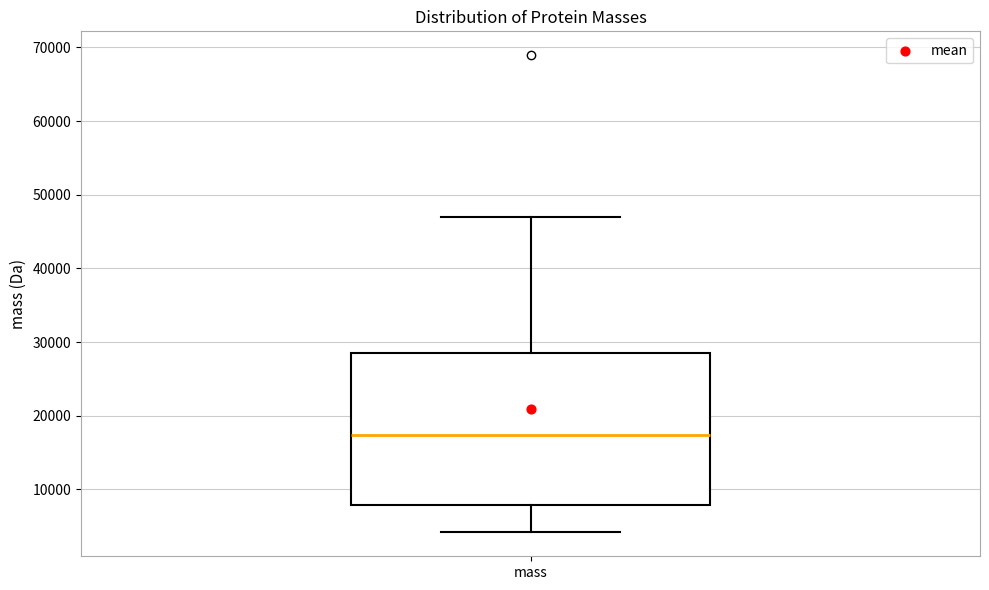

Read this box plot against the y-axis: the position of the median line, the range covered by the box, and the ends of both whiskers. The values are not printed on the chart, so give them approximately, as read against the axis.

median 17000, box 8000 to 29000, whiskers 4000 to 47000